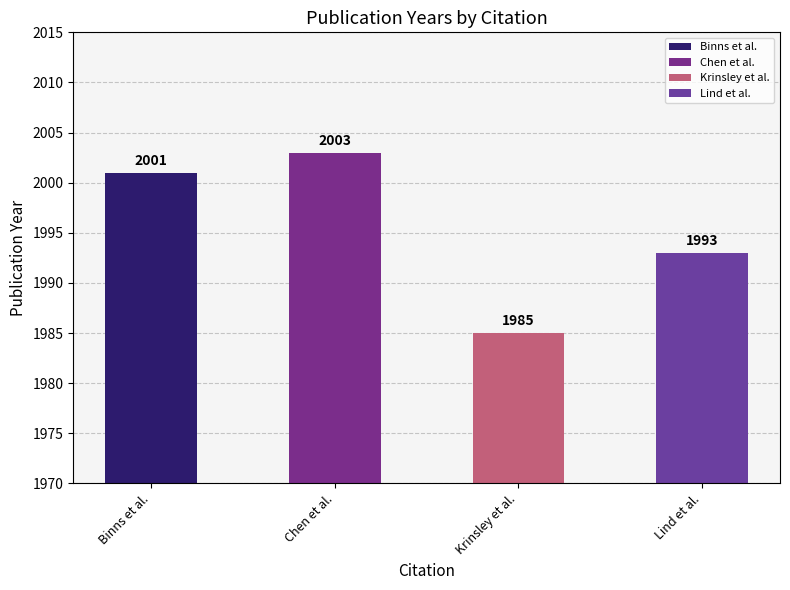

What is the difference between the values at Chen et al. and Binns et al.?

2